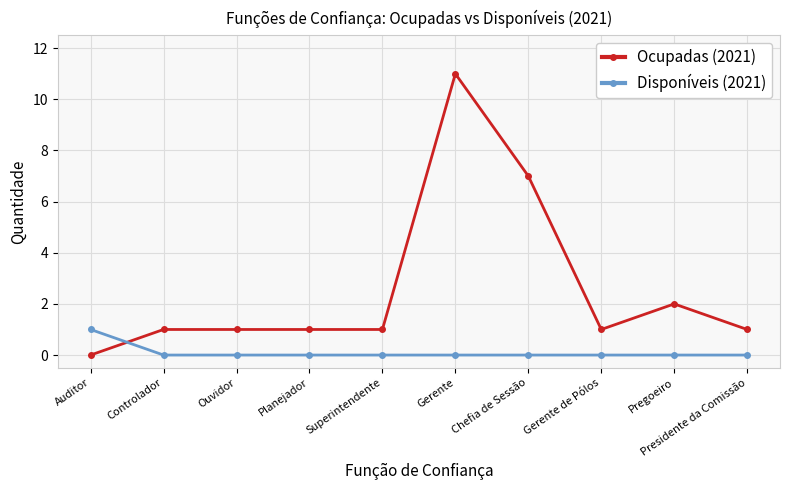

What is the label of the 10th point from the right?

Auditor